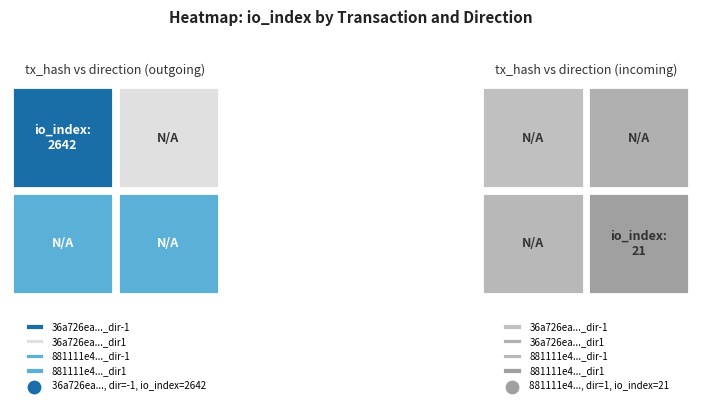

How many positive values does the 36a726ea1c6e2eab518fd8a18eb079a35bbc3f0 series have?

1